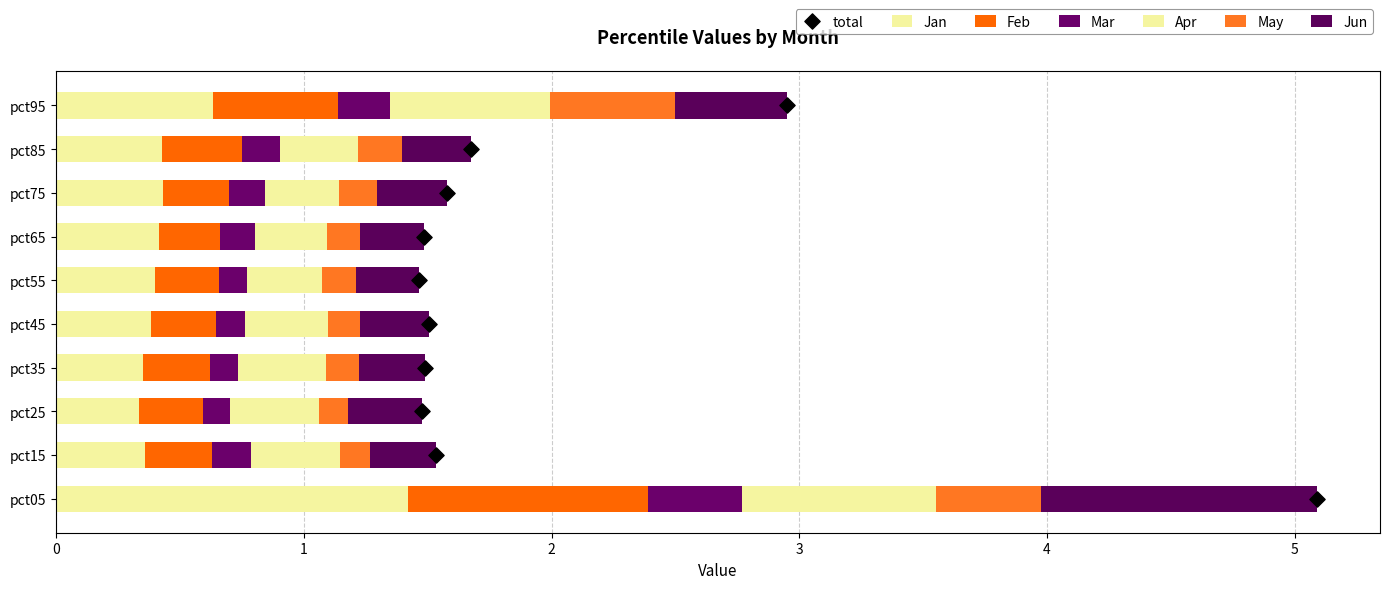

At which category is the sum across all series the highest?

pct05